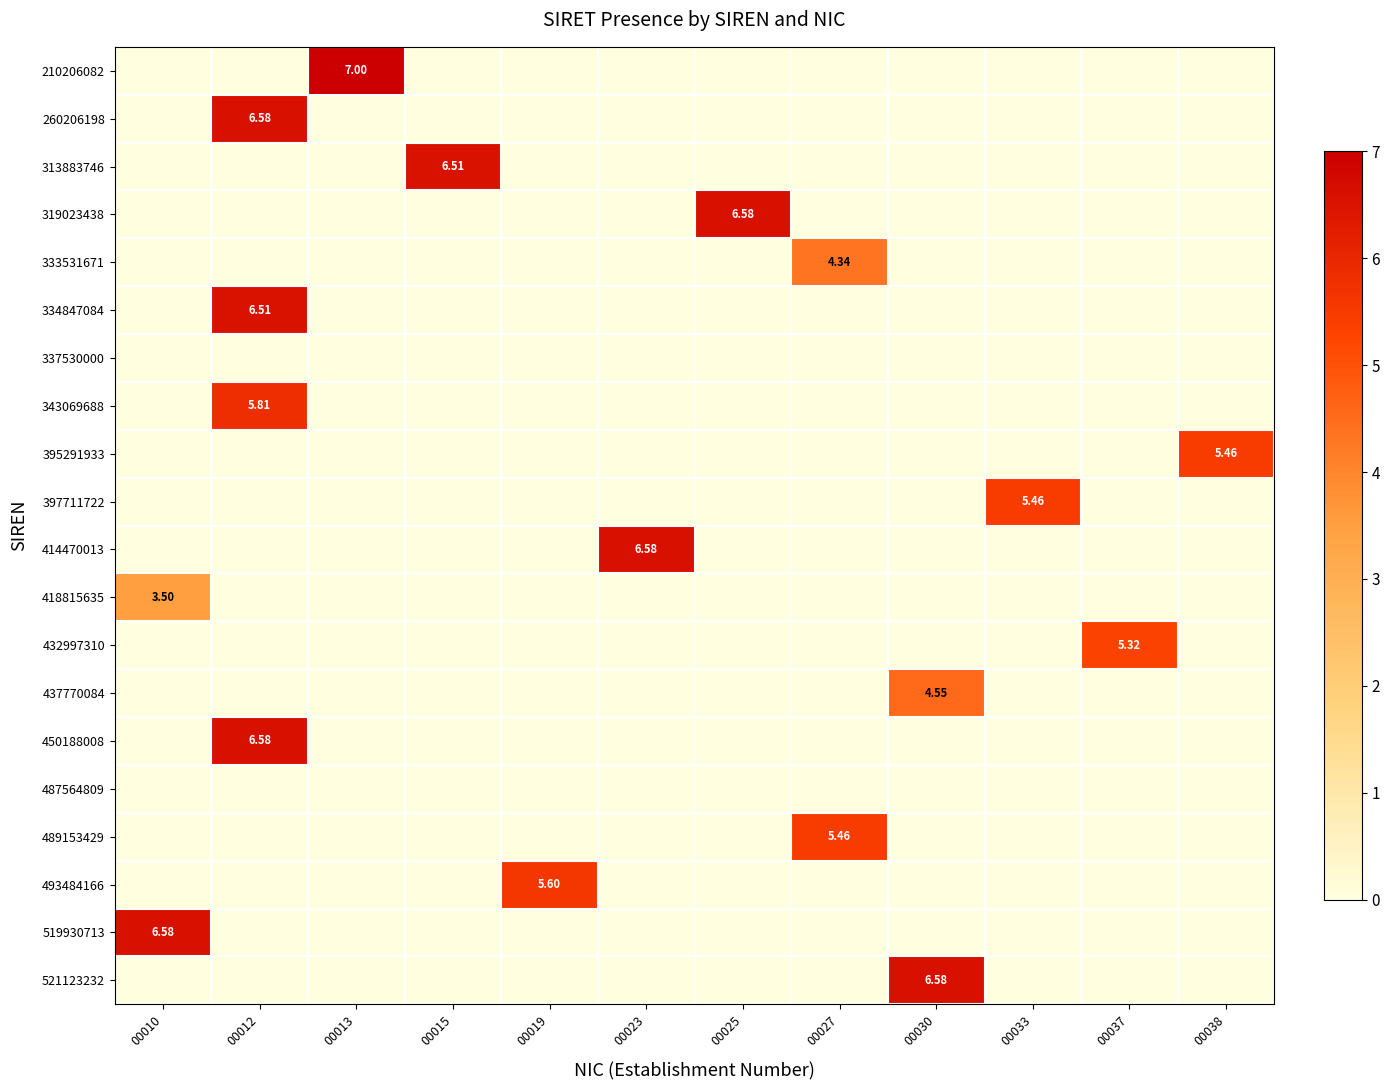

List the labels in order of 489153429 value, largest first.

00027, 00010, 00012, 00013, 00015, 00019, 00023, 00025, 00030, 00033, 00037, 00038